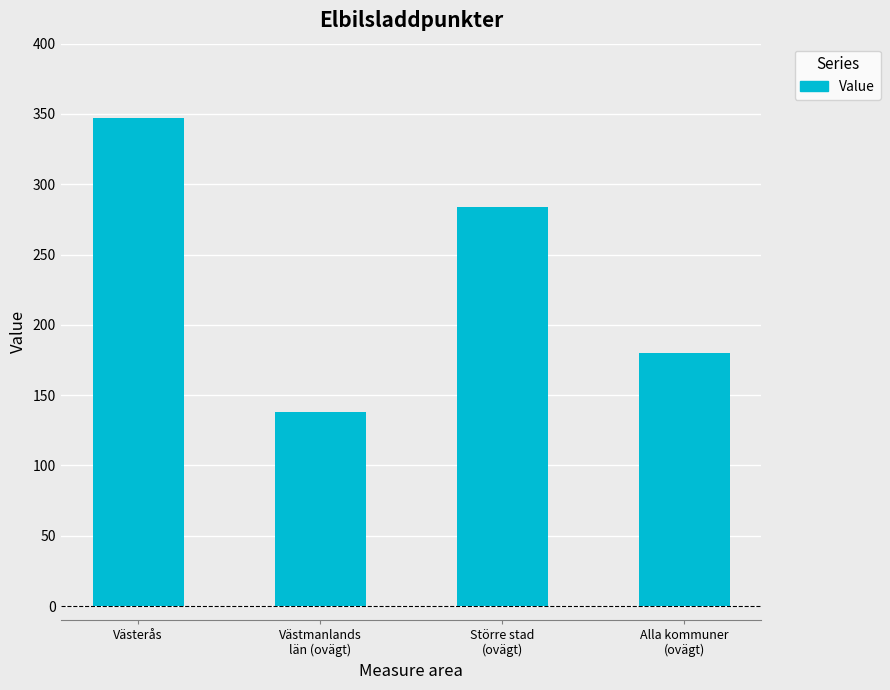

Reading right to left, what are all the values shown in this chart?

180	284	138	347